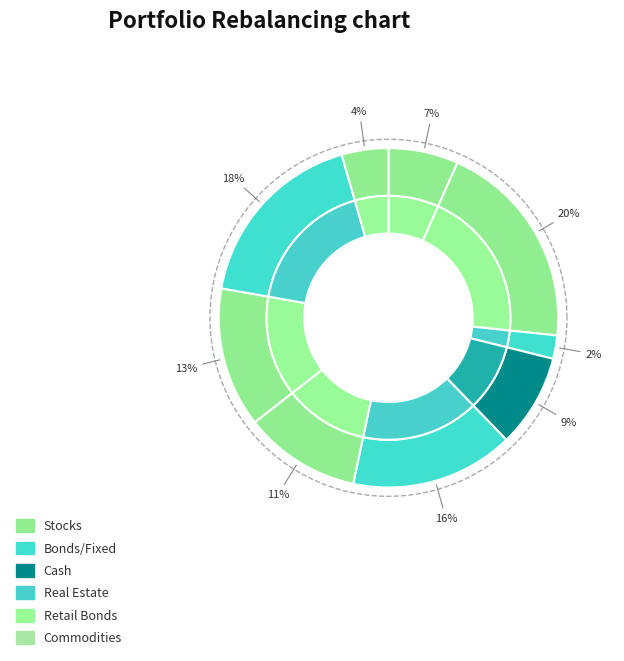

How many segments does this pie chart have?

9